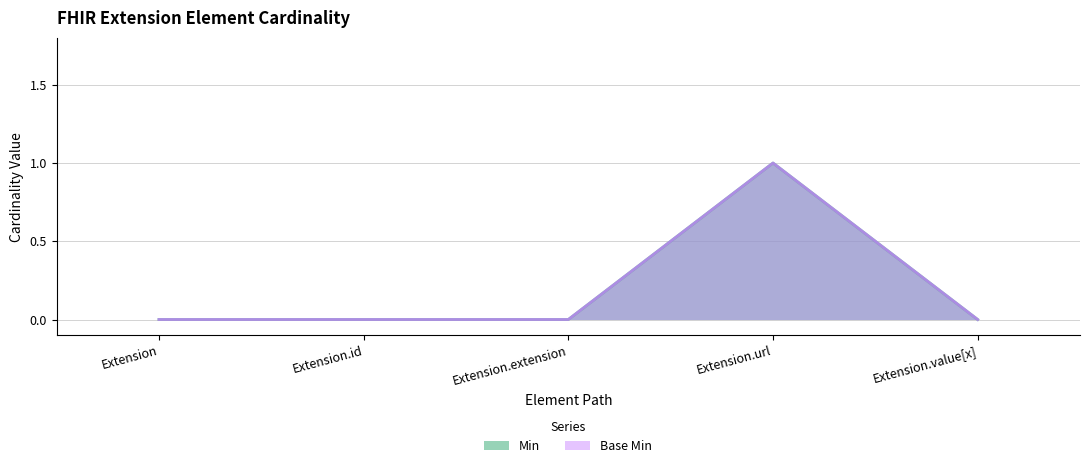

Reading left to right, list all the values displayed in this chart.

Min: 0	0	0	1	0
Base Min: 0	0	0	1	0